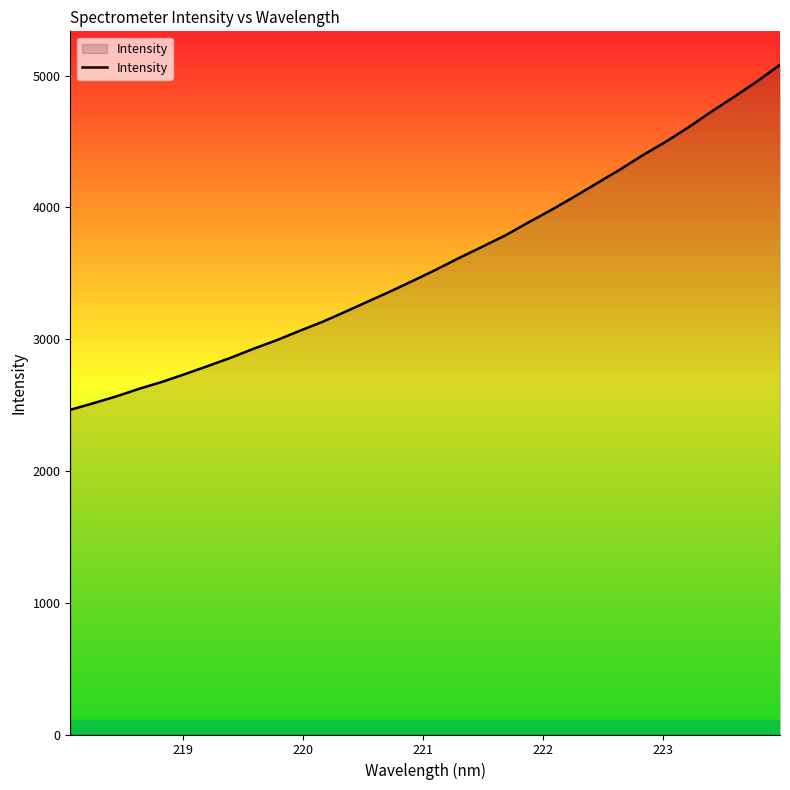

What is the maximum value shown in the chart?

5081.2